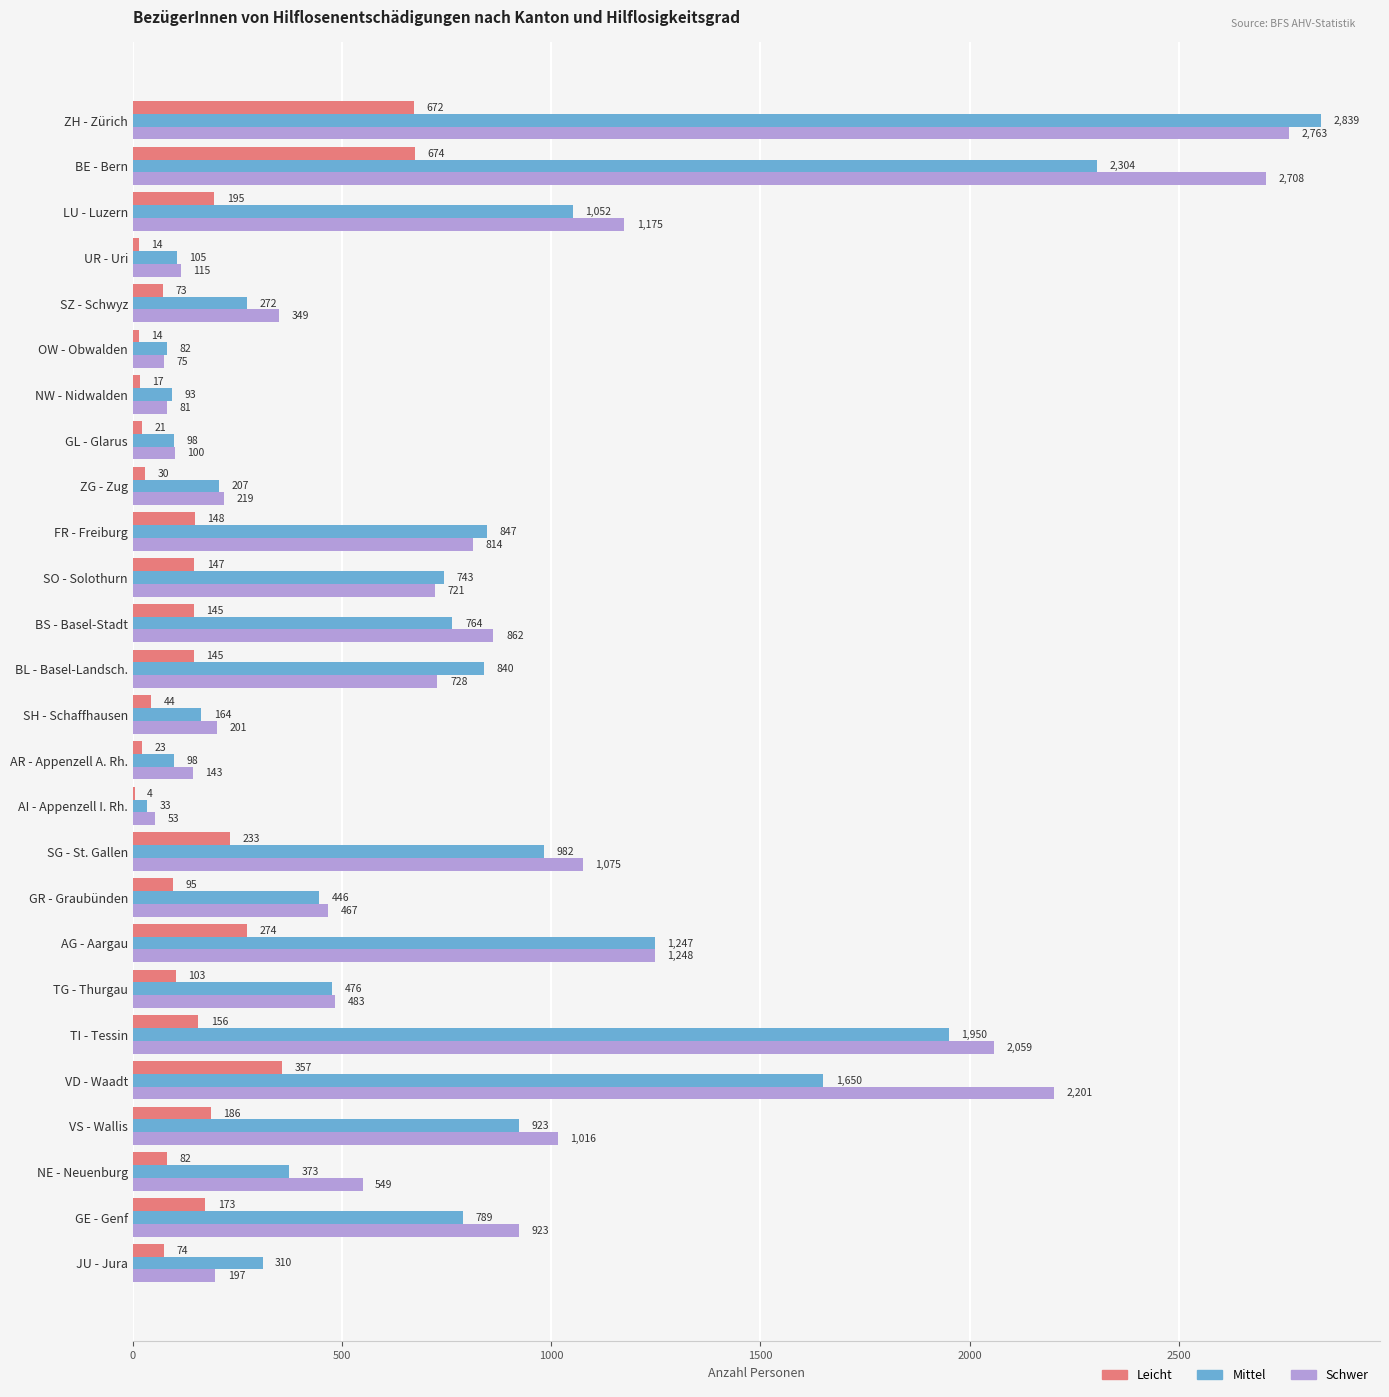

At which category is the sum across all series the highest?

ZH - Zürich